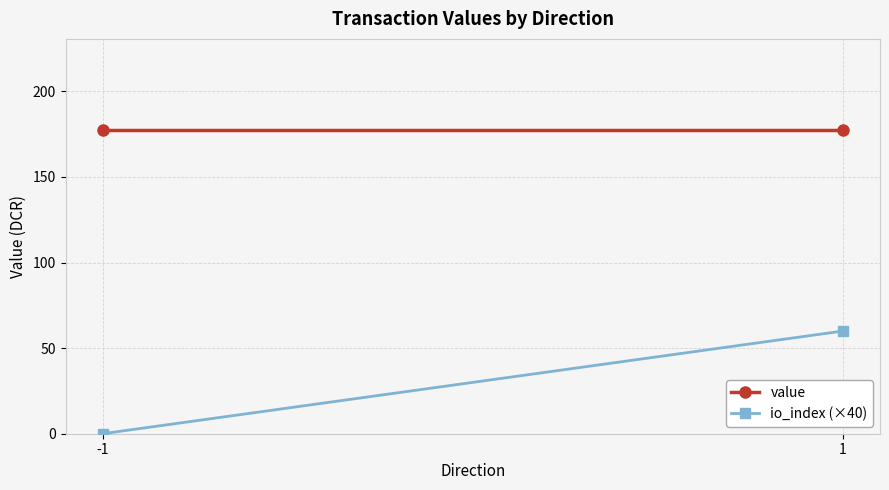

Reading right to left, list all the values displayed in this chart.

value: 177.5	177.5
io_index (×40): 60.0	0.0